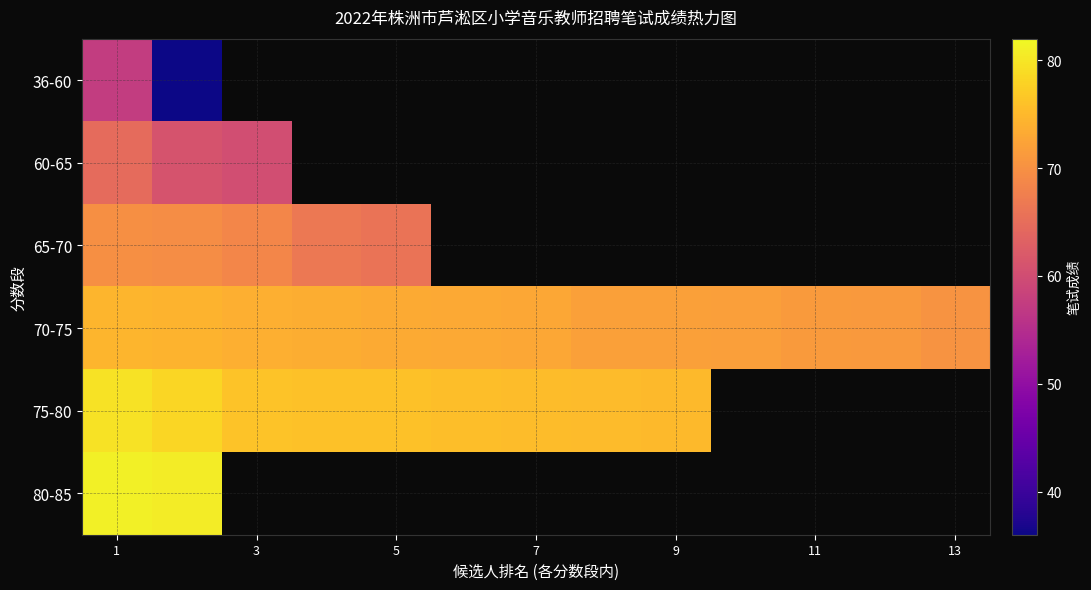

Which series has the widest spread of values?

36-60